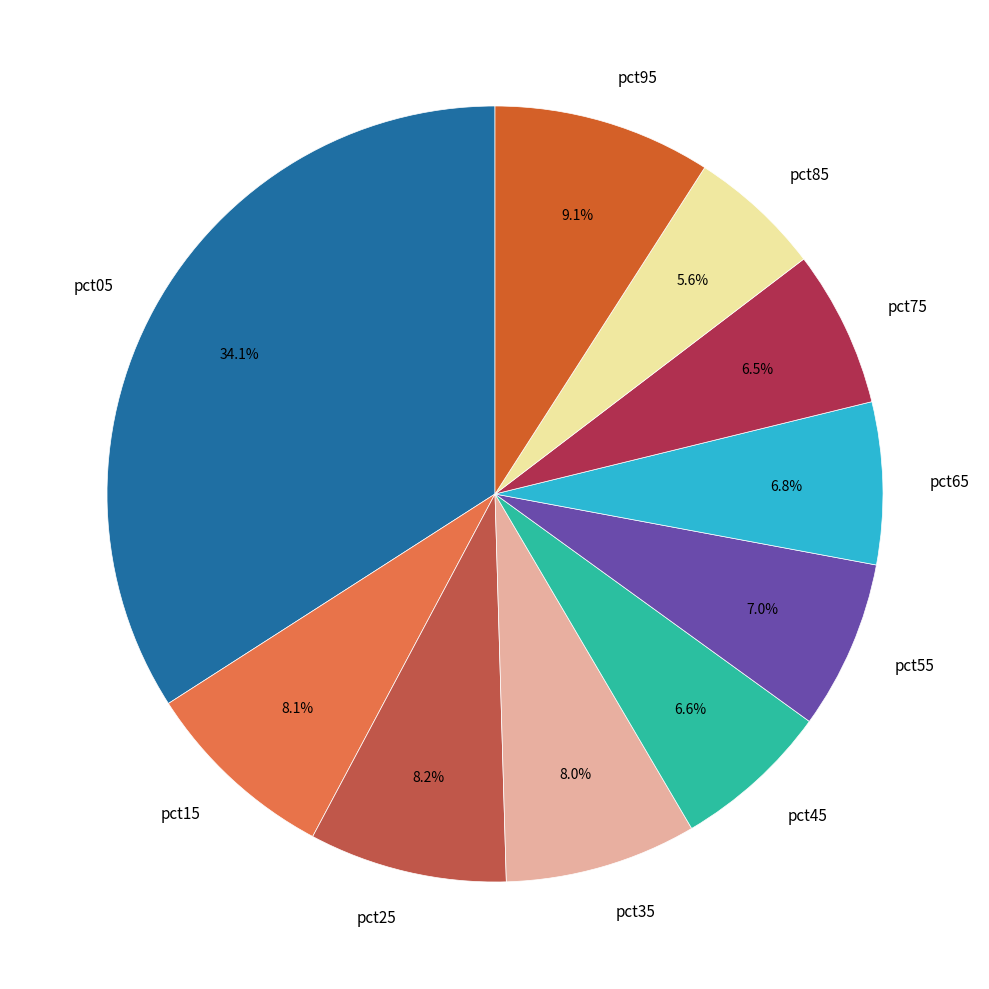

Does pct95 represent more than half of the total?

No